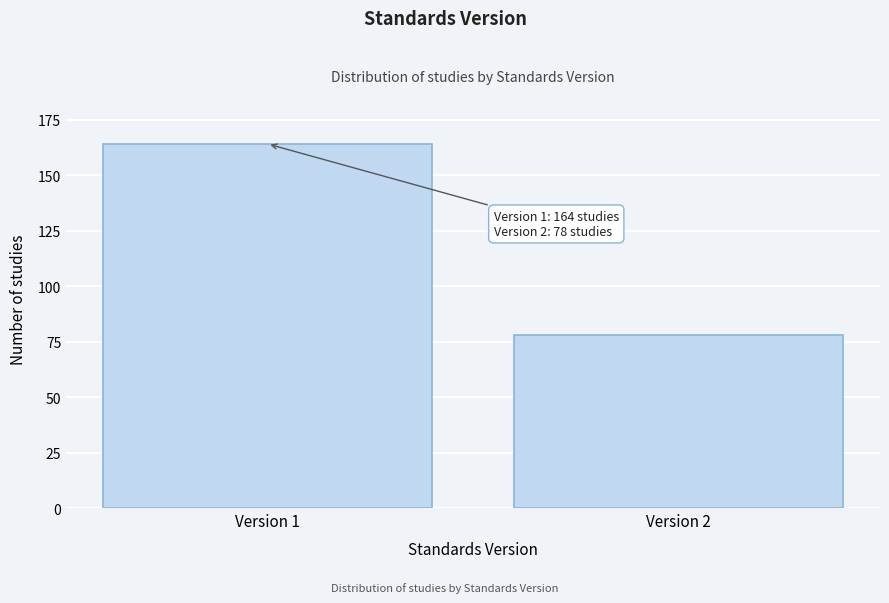

Reading left to right, extract all data points from this chart.

Version 1=164	Version 2=78